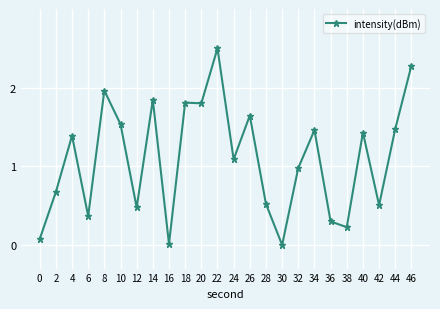

What is the change in value from 8 to 34?

-0.5